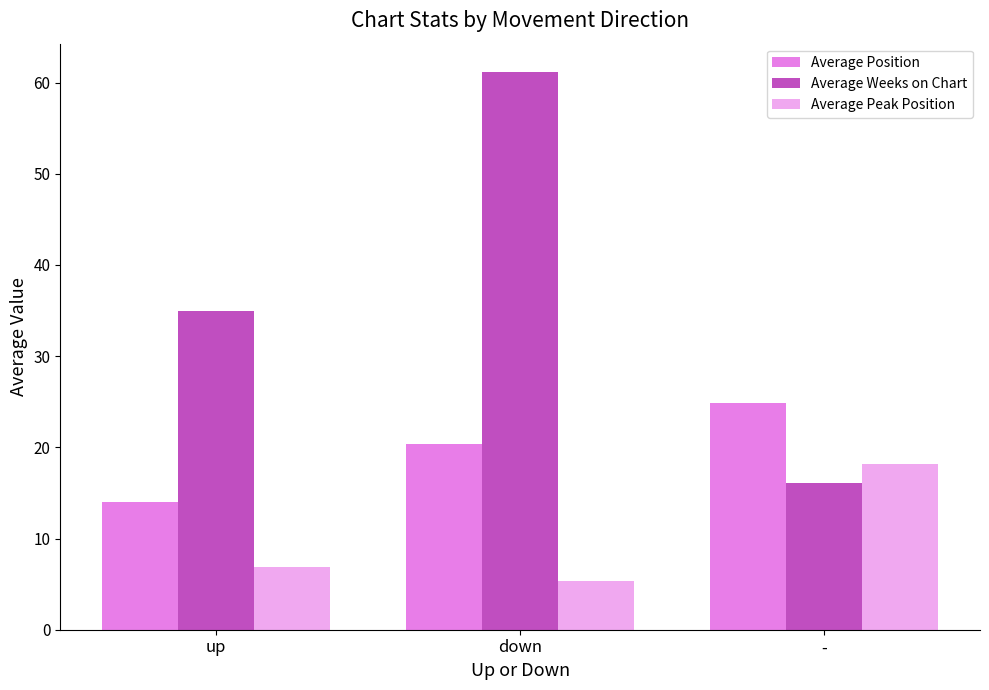

List the series in order of their overall mean, lowest first.

Average Peak Position, Average Position, Average Weeks on Chart